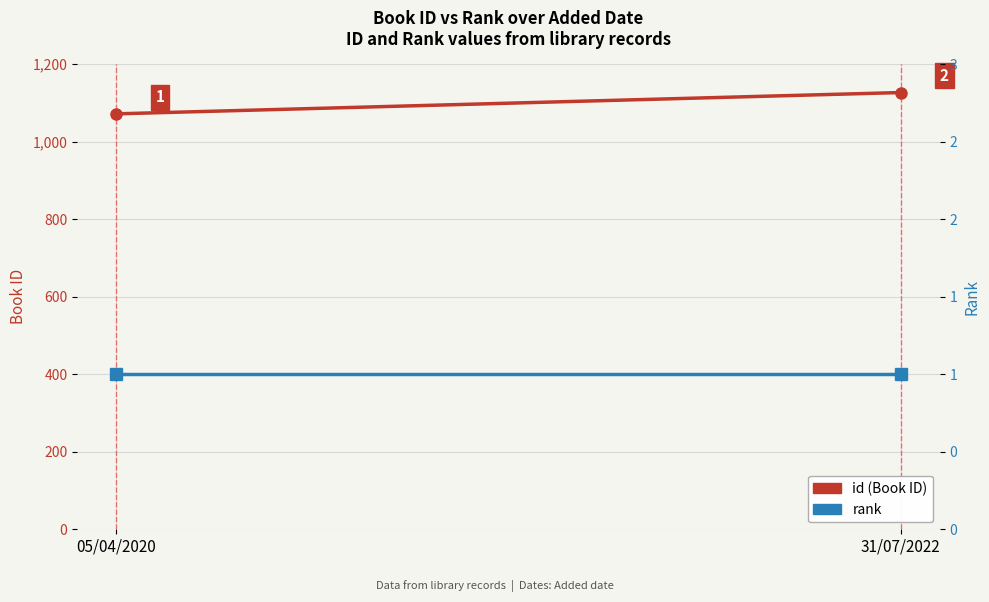

True or false: id has a value of 1127 at 31/07/2022.

True